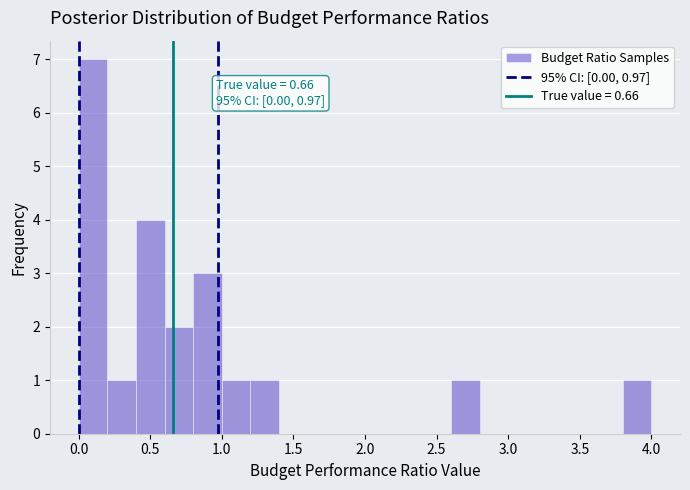

Over which range of the x-axis is the bar tallest?

0.0 to 0.2